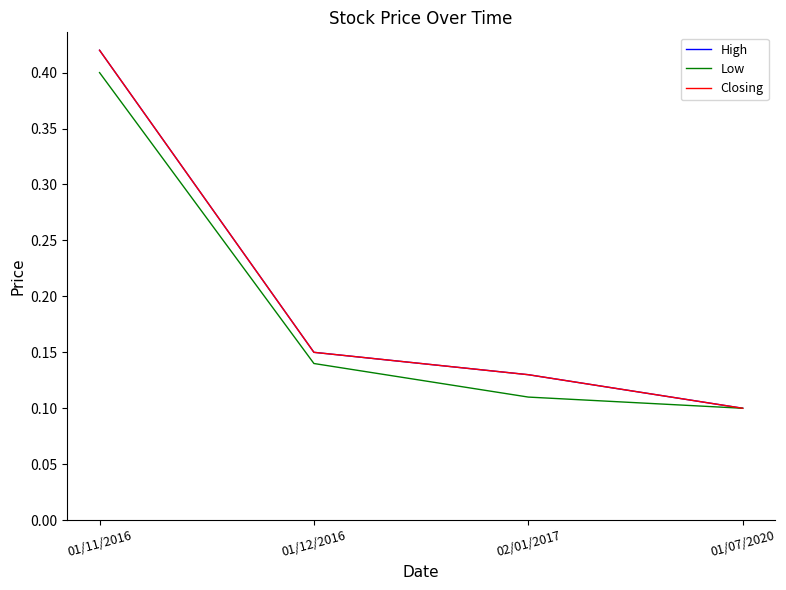

Which series has the widest spread of values?

High